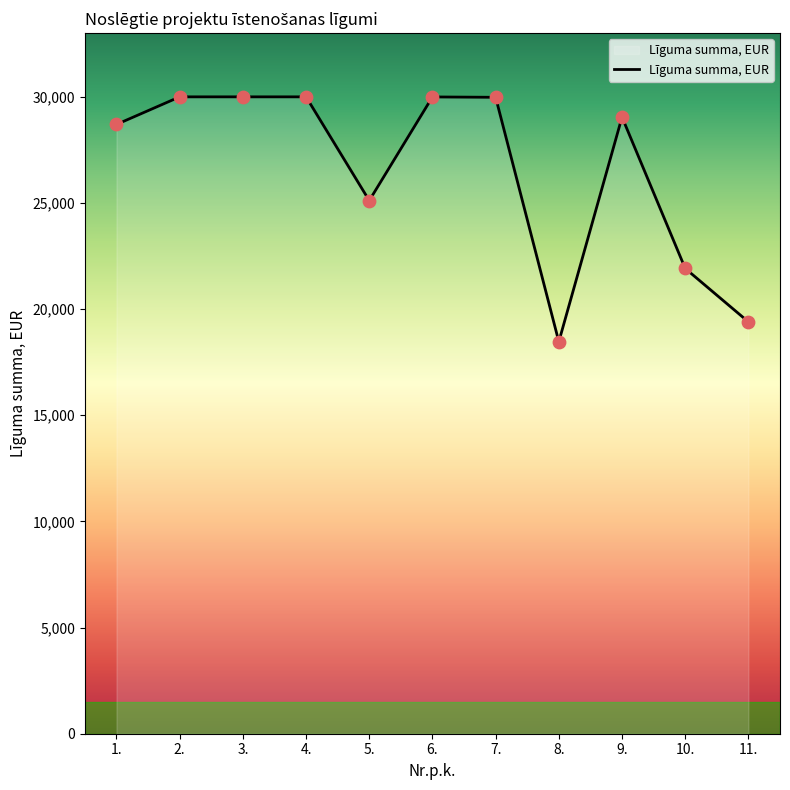

Approximately how many times larger is the value at 7. compared to 9.?

1.0